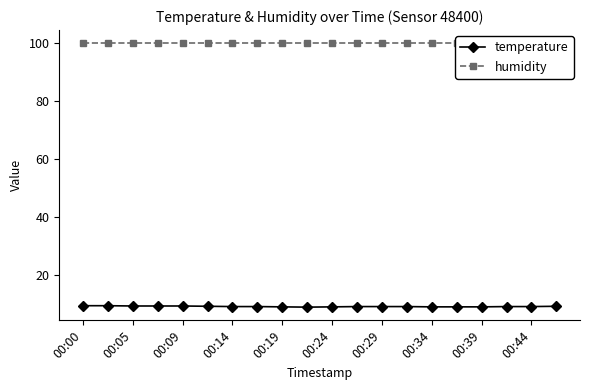

Reading left to right, list all the values displayed in this chart.

temperature: 9.5	9.5	9.4	9.4	9.4	9.3	9.2	9.2	9.1	9.0	9.1	9.2	9.2	9.2	9.1	9.1	9.1	9.2	9.2	9.3
humidity: 99.9	99.9	99.9	99.9	99.9	99.9	99.9	99.9	99.9	99.9	99.9	99.9	99.9	99.9	99.9	99.9	99.9	99.9	99.9	99.9